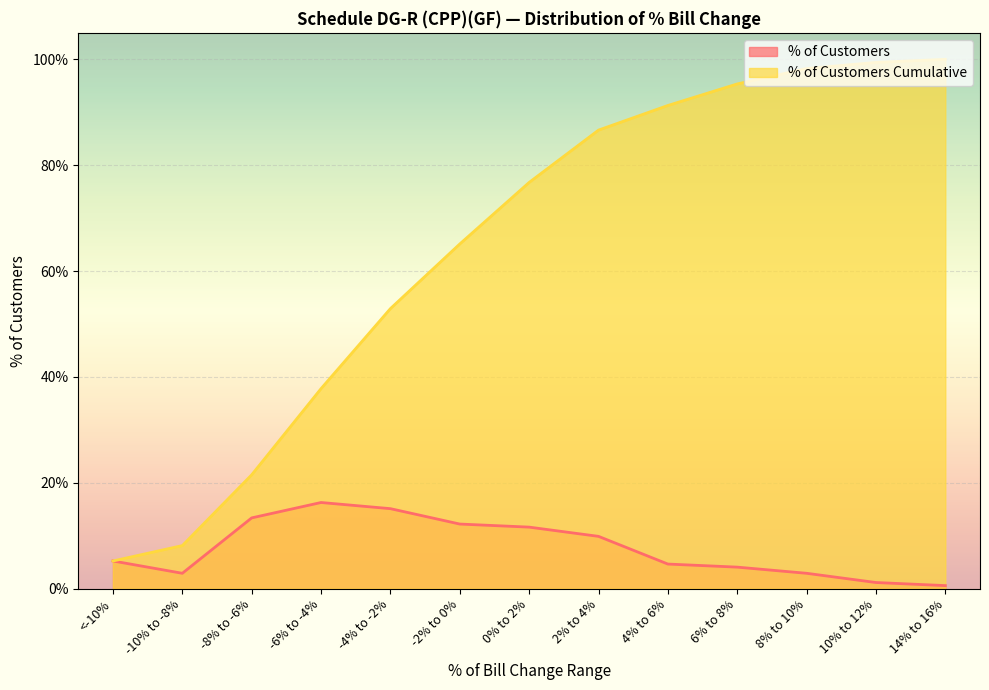

Where is % of Customers nearest to the value 0?

14% to 16%